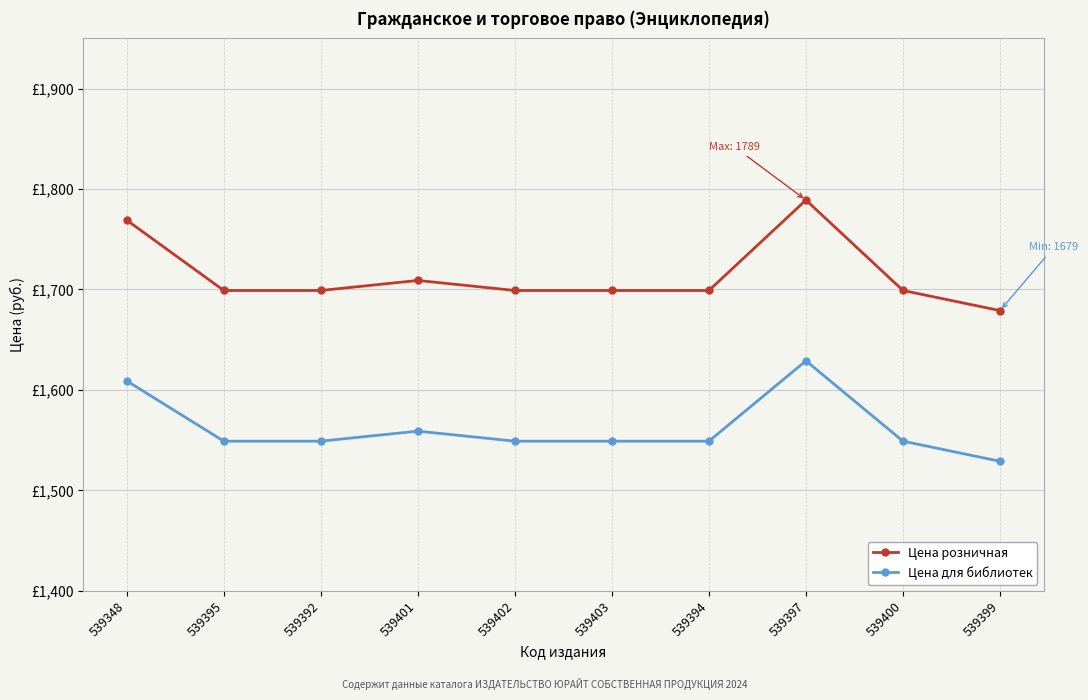

Reading left to right, list all the values displayed in this chart.

Цена розничная: 1769	1699	1699	1709	1699	1699	1699	1789	1699	1679
Цена для библиотек: 1609	1549	1549	1559	1549	1549	1549	1629	1549	1529